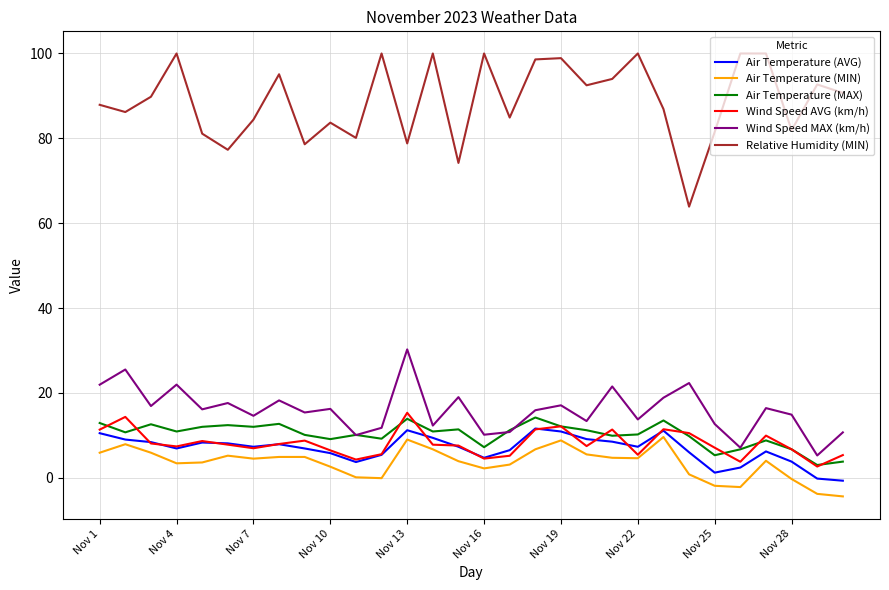

Which series has the largest range (max minus min)?

Relative Humidity (MIN)